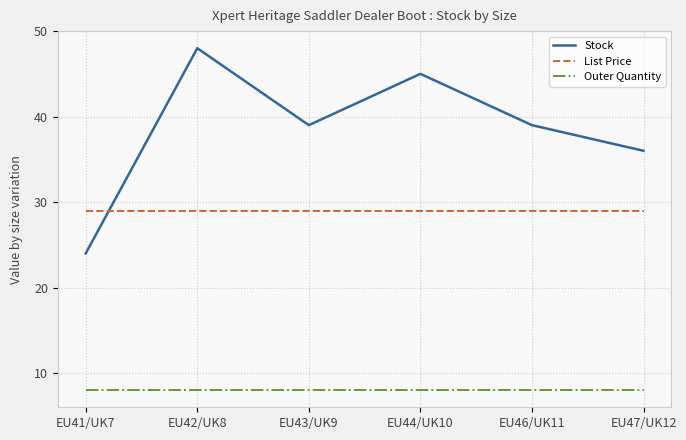

Which series has the largest total across all categories?

Stock